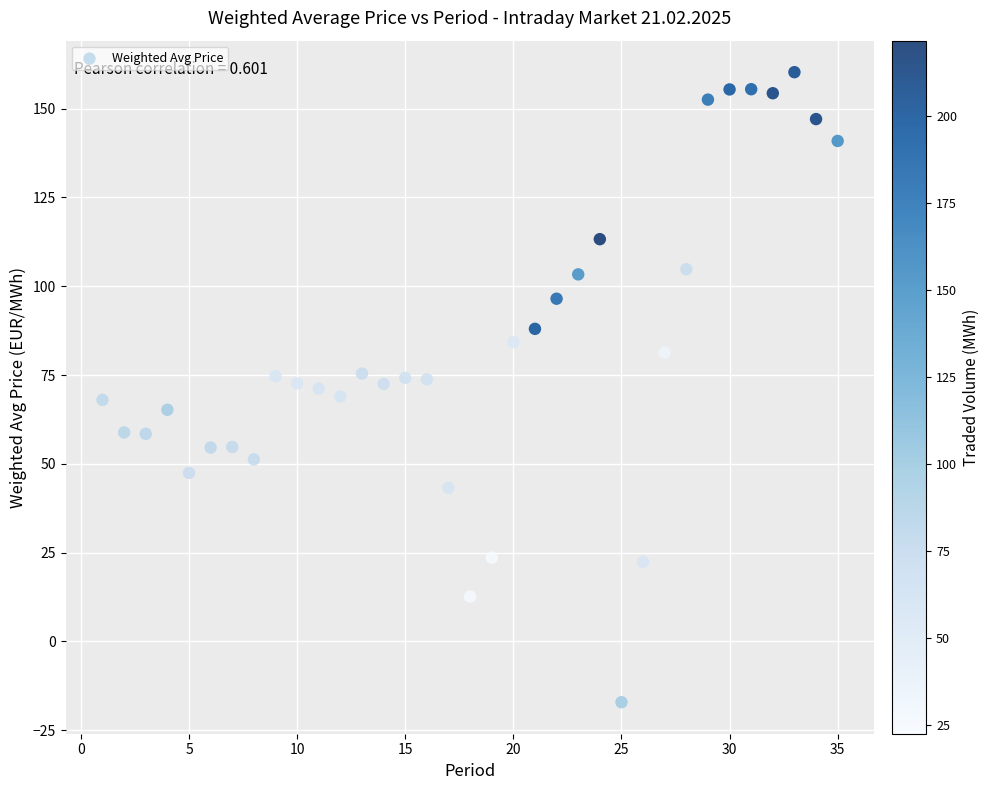

What is the range of X values (max minus min)?

34.0